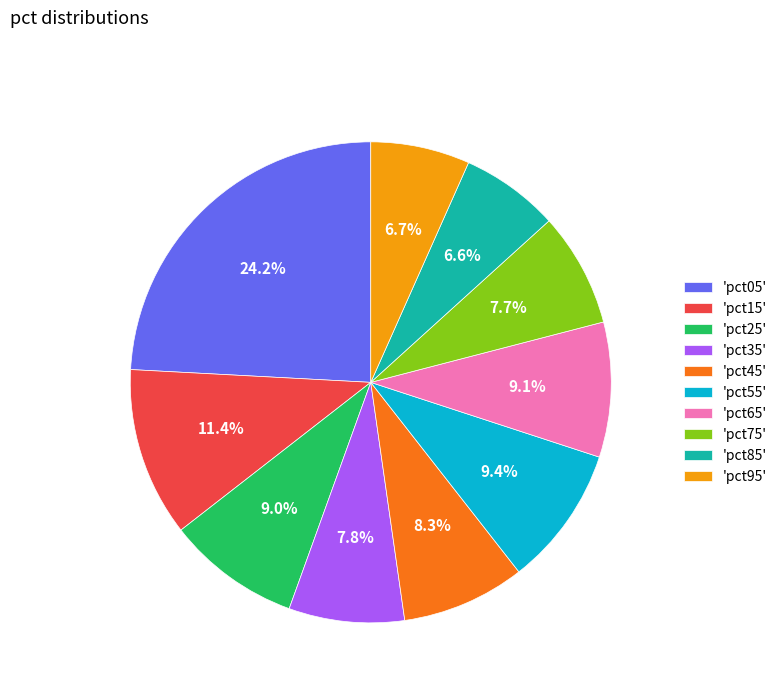

Between 'pct05' and 'pct55', which is larger?

'pct05'